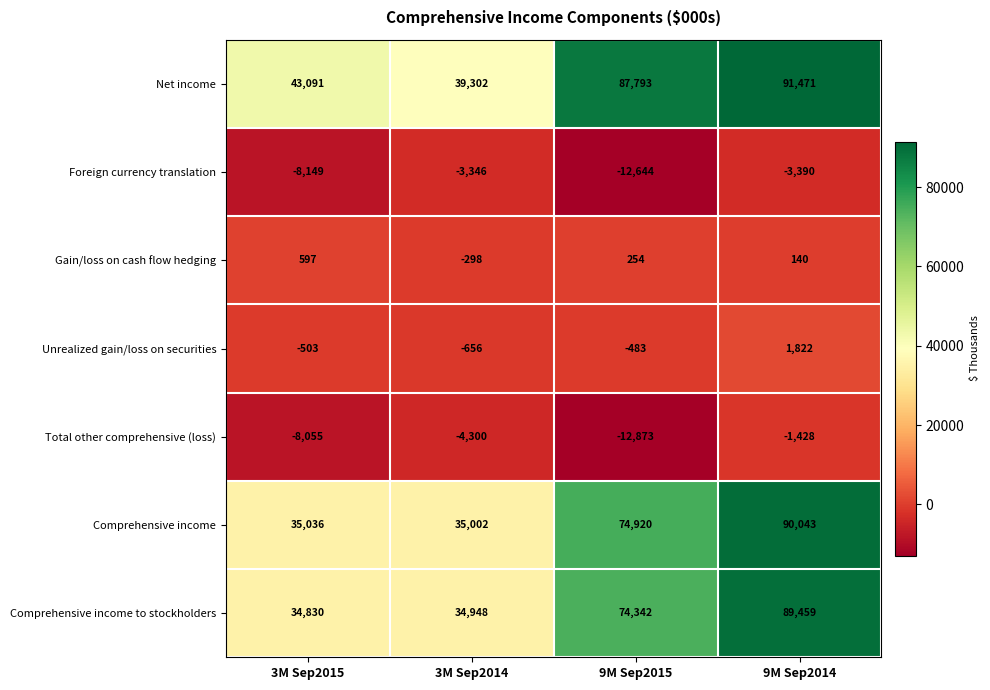

Read the Unrealized gain/loss on securities value at 9M Sep2015.

-483